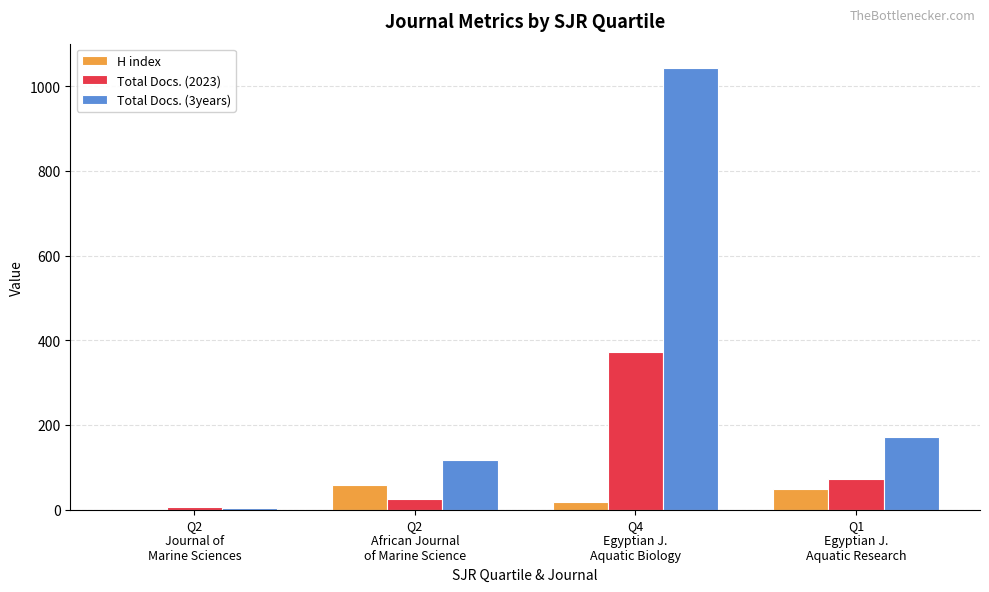

Reading left to right, transcribe all the data shown in this chart.

H index: Q2
Journal of
Marine Sciences=2	Q2
African Journal
of Marine Science=58	Q4
Egyptian J.
Aquatic Biology=18	Q1
Egyptian J.
Aquatic Research=50
Total Docs. (2023): Q2
Journal of
Marine Sciences=6	Q2
African Journal
of Marine Science=25	Q4
Egyptian J.
Aquatic Biology=372	Q1
Egyptian J.
Aquatic Research=73
Total Docs. (3years): Q2
Journal of
Marine Sciences=3	Q2
African Journal
of Marine Science=118	Q4
Egyptian J.
Aquatic Biology=1042	Q1
Egyptian J.
Aquatic Research=172